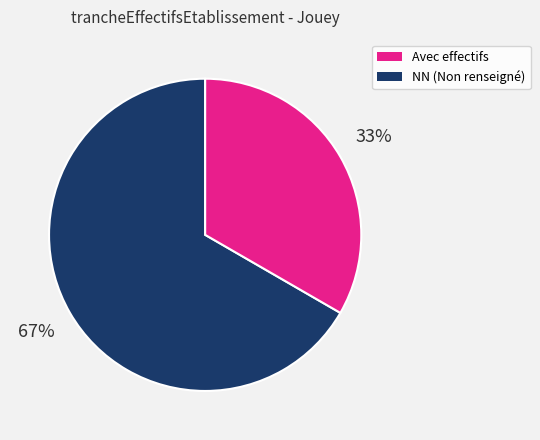

Is there a majority slice in this chart?

Yes